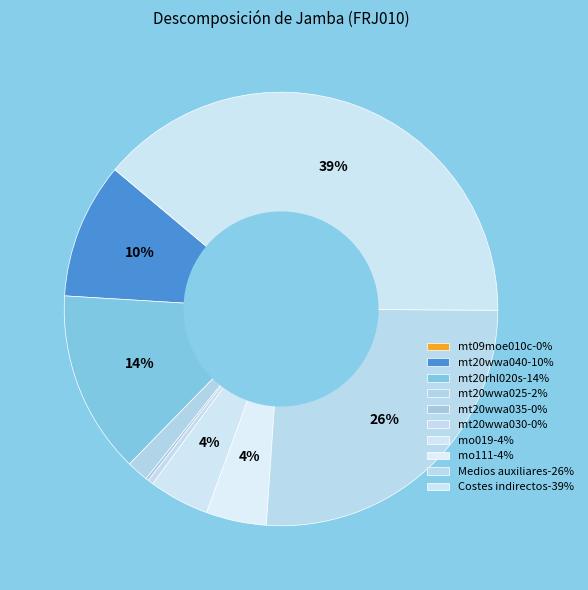

To the nearest percent, what is the combined percentage of Medios auxiliares and mt20wwa040?

36%